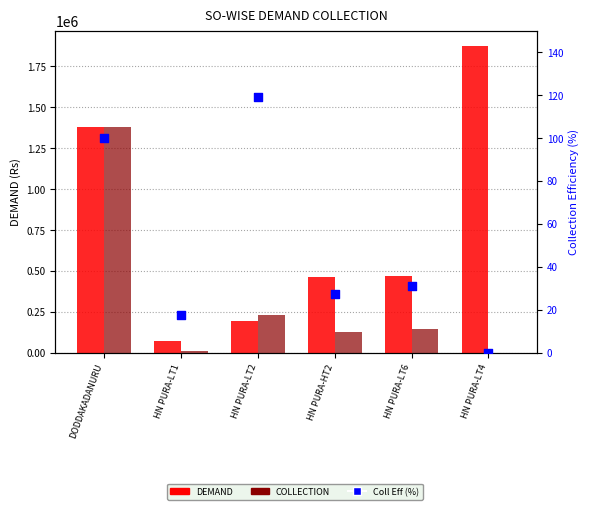

At how many categories does at least one series exceed 329716?

4